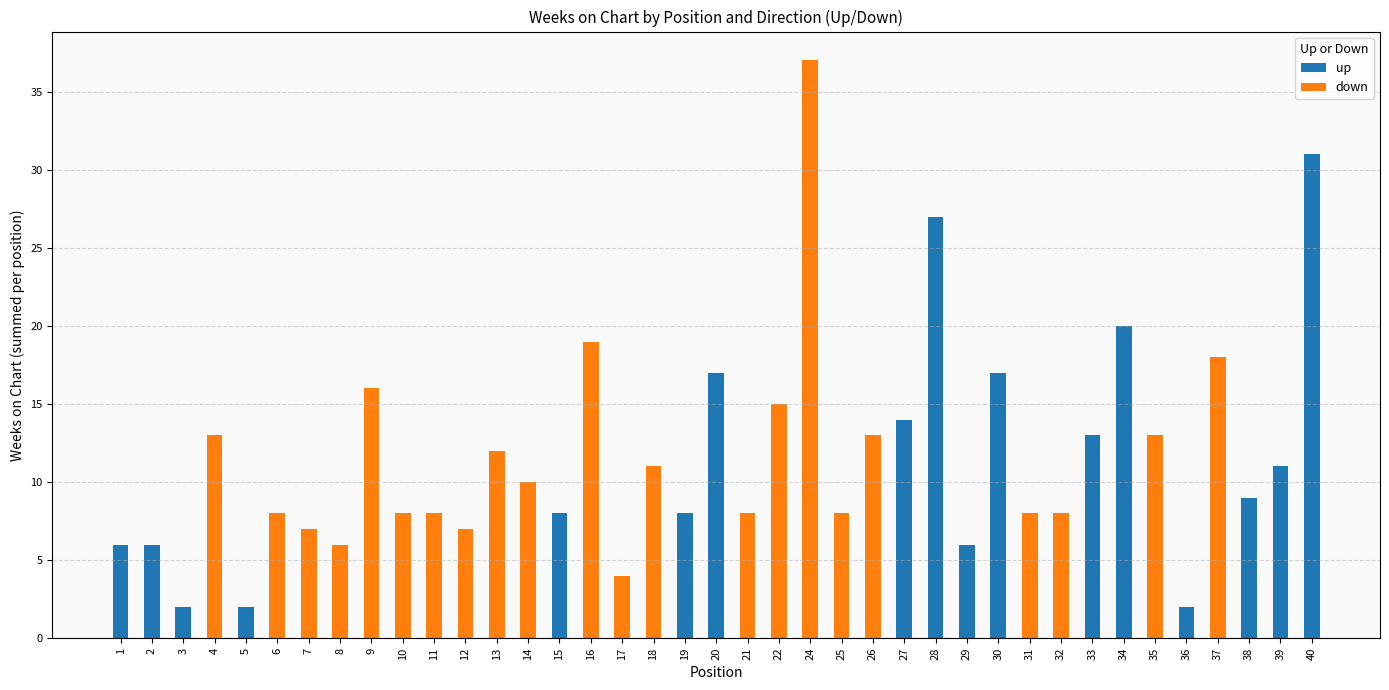

What is the sum of all up values?

199